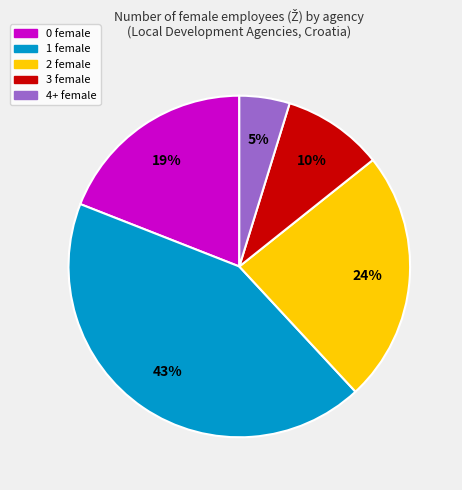

To the nearest percent, what is the difference between the largest and smallest slice percentages?

38%